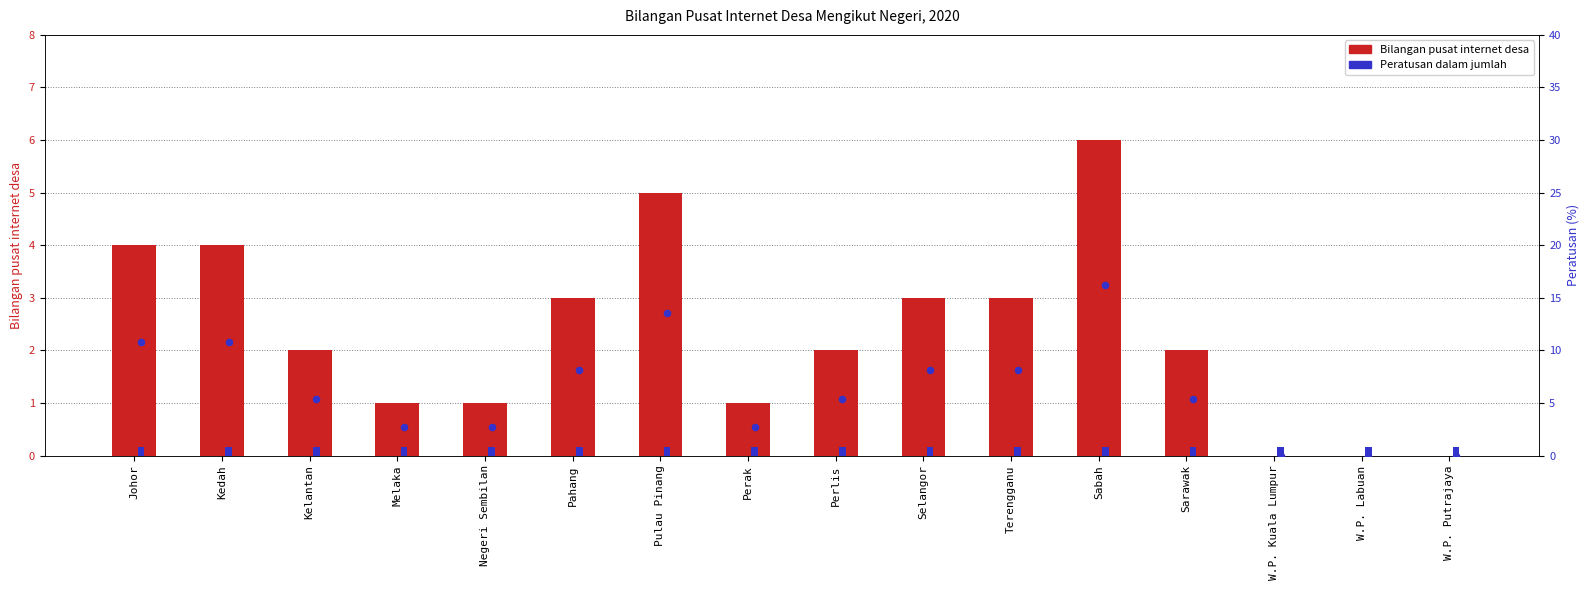

Which series contains the highest Y value?

Bilangan pusat internet desa